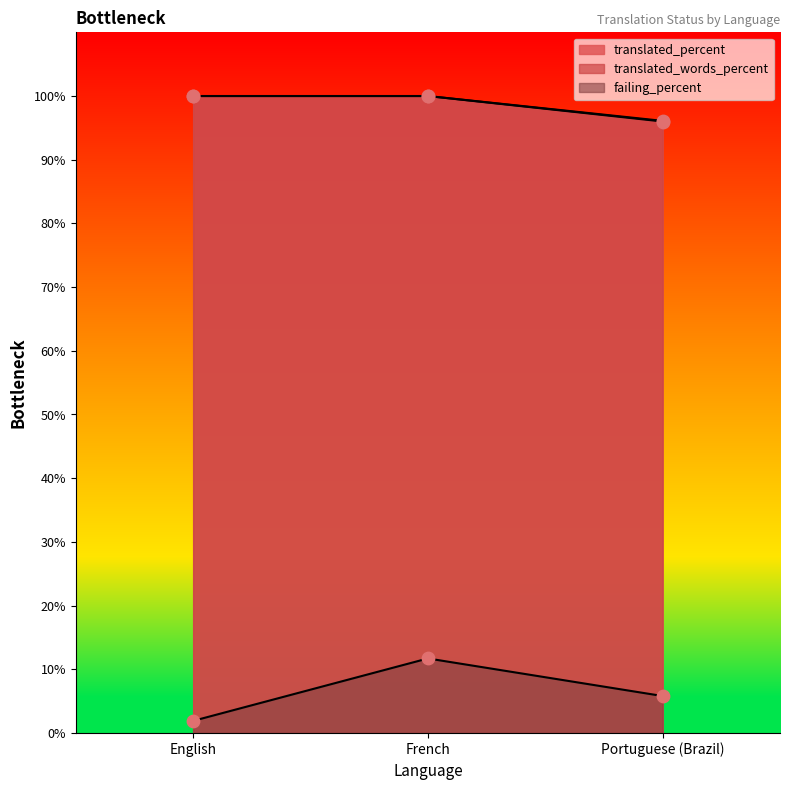

Which series has the largest total across all categories?

translated_words_percent